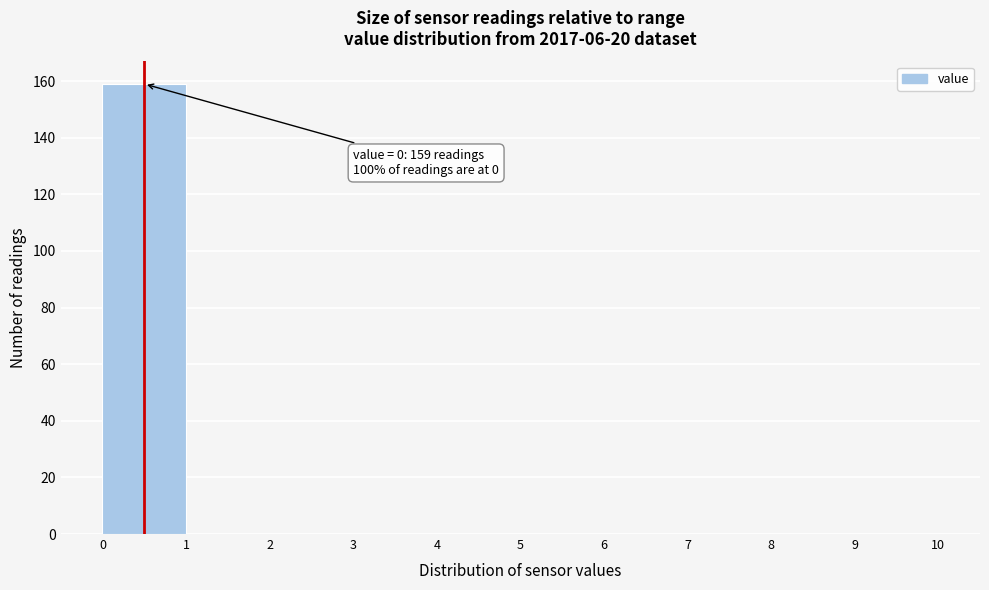

Over which range of the x-axis is the bar tallest?

0 to 1